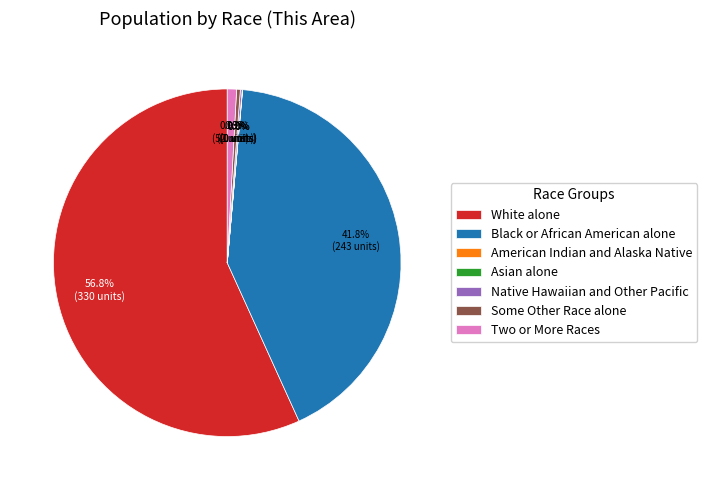

What percentage is NOT represented by Some Other Race alone?

99.7%